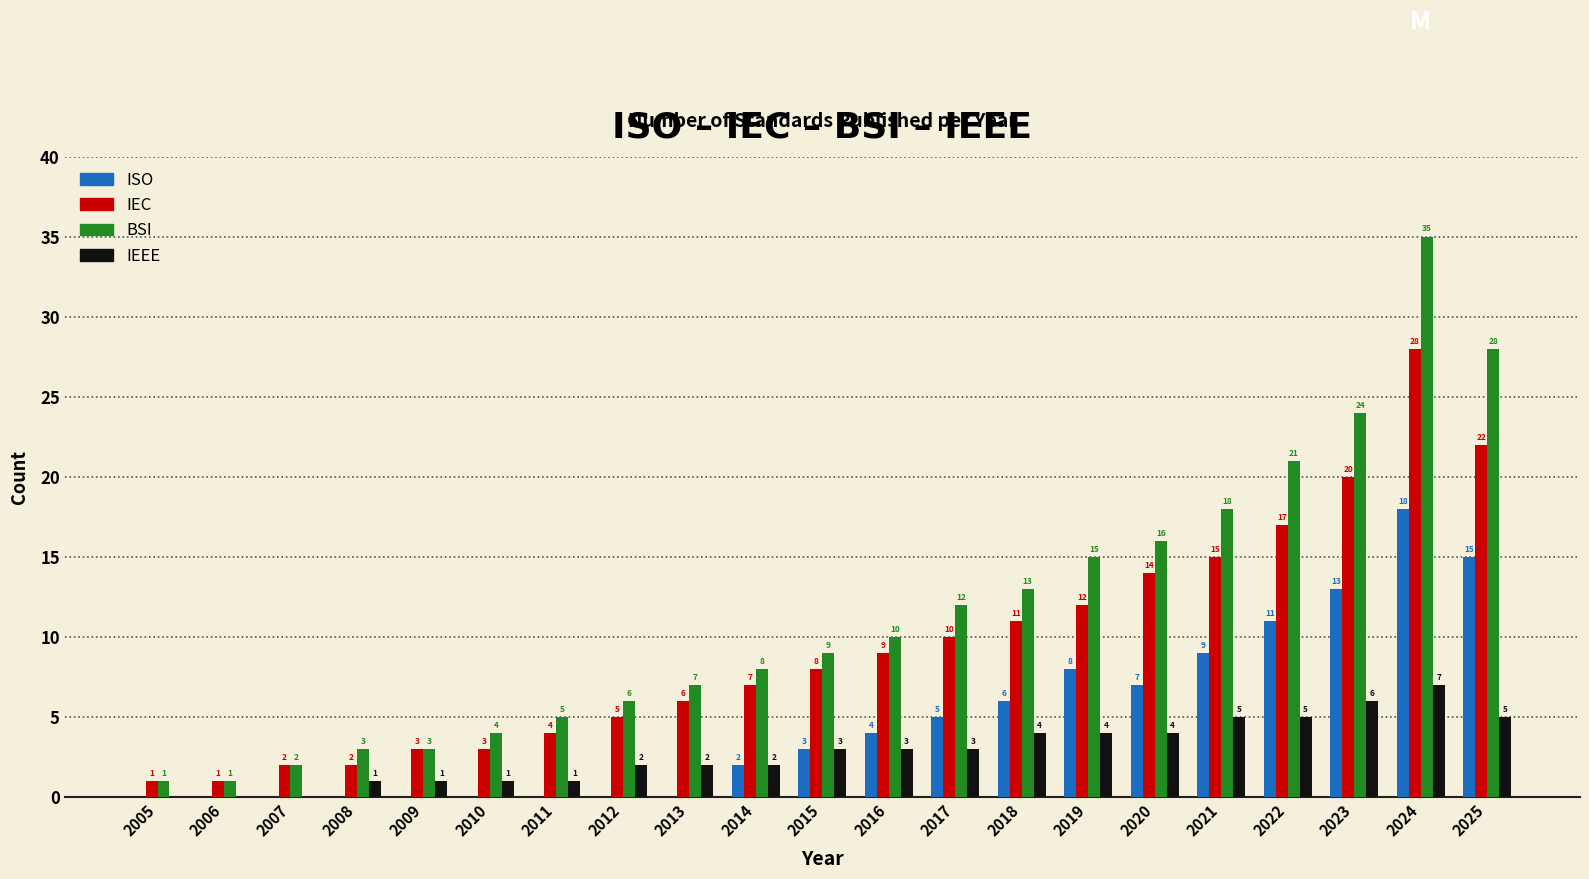

Reading left to right, extract all data points from this chart.

ISO: 2005=0	2006=0	2007=0	2008=0	2009=0	2010=0	2011=0	2012=0	2013=0	2014=2	2015=3	2016=4	2017=5	2018=6	2019=8	2020=7	2021=9	2022=11	2023=13	2024=18	2025=15
IEC: 2005=1	2006=1	2007=2	2008=2	2009=3	2010=3	2011=4	2012=5	2013=6	2014=7	2015=8	2016=9	2017=10	2018=11	2019=12	2020=14	2021=15	2022=17	2023=20	2024=28	2025=22
BSI: 2005=1	2006=1	2007=2	2008=3	2009=3	2010=4	2011=5	2012=6	2013=7	2014=8	2015=9	2016=10	2017=12	2018=13	2019=15	2020=16	2021=18	2022=21	2023=24	2024=35	2025=28
IEEE: 2005=0	2006=0	2007=0	2008=1	2009=1	2010=1	2011=1	2012=2	2013=2	2014=2	2015=3	2016=3	2017=3	2018=4	2019=4	2020=4	2021=5	2022=5	2023=6	2024=7	2025=5